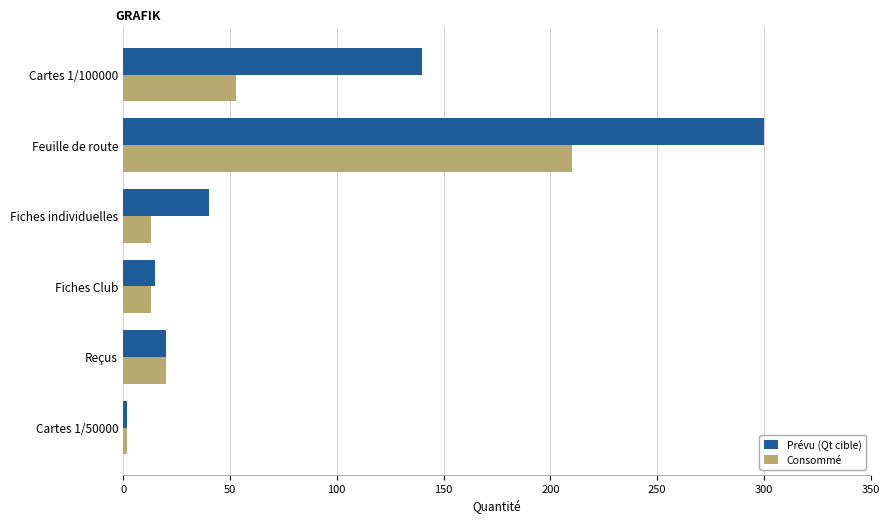

What is the minimum value for Prévu (Qt cible)?

2